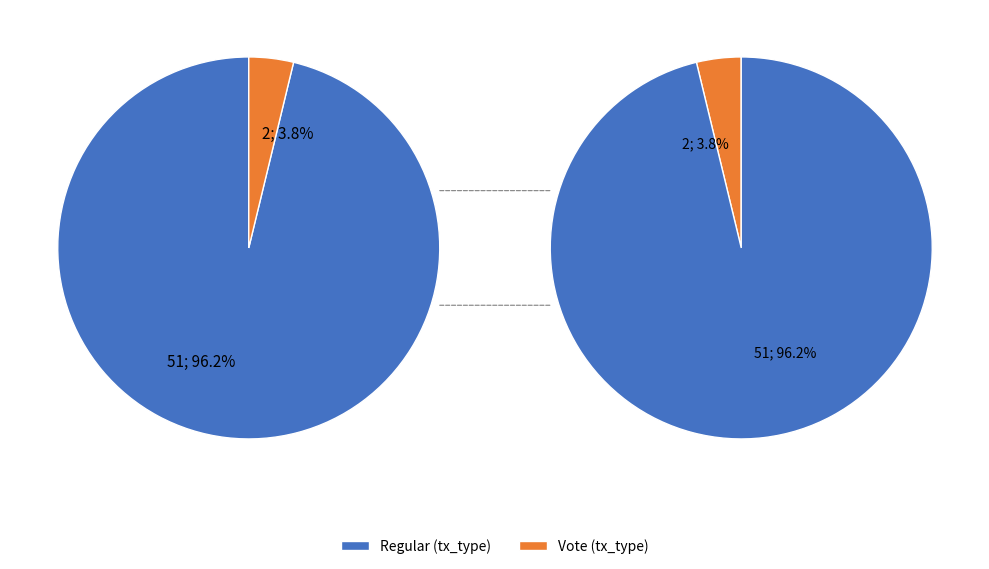

To the nearest percent, what is the combined percentage of Vote (index 2) and Regular (index 51)?

100%